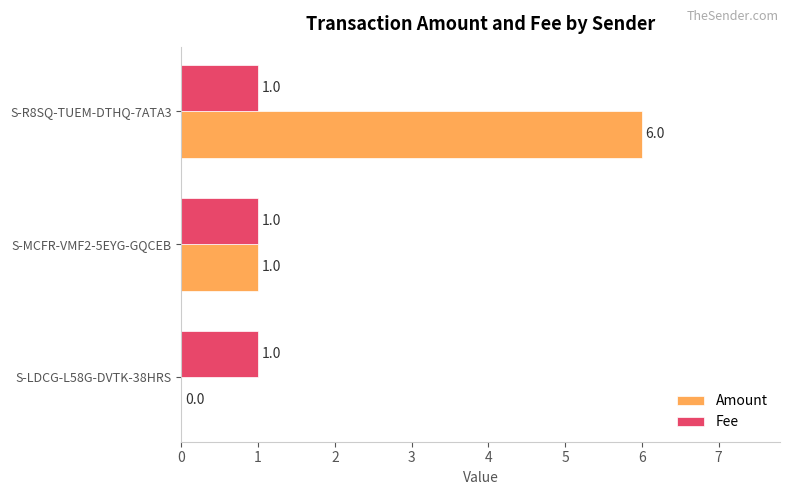

The Fee series shows 1 at S-MCFR-VMF2-5EYG-GQCEB. True or false?

True